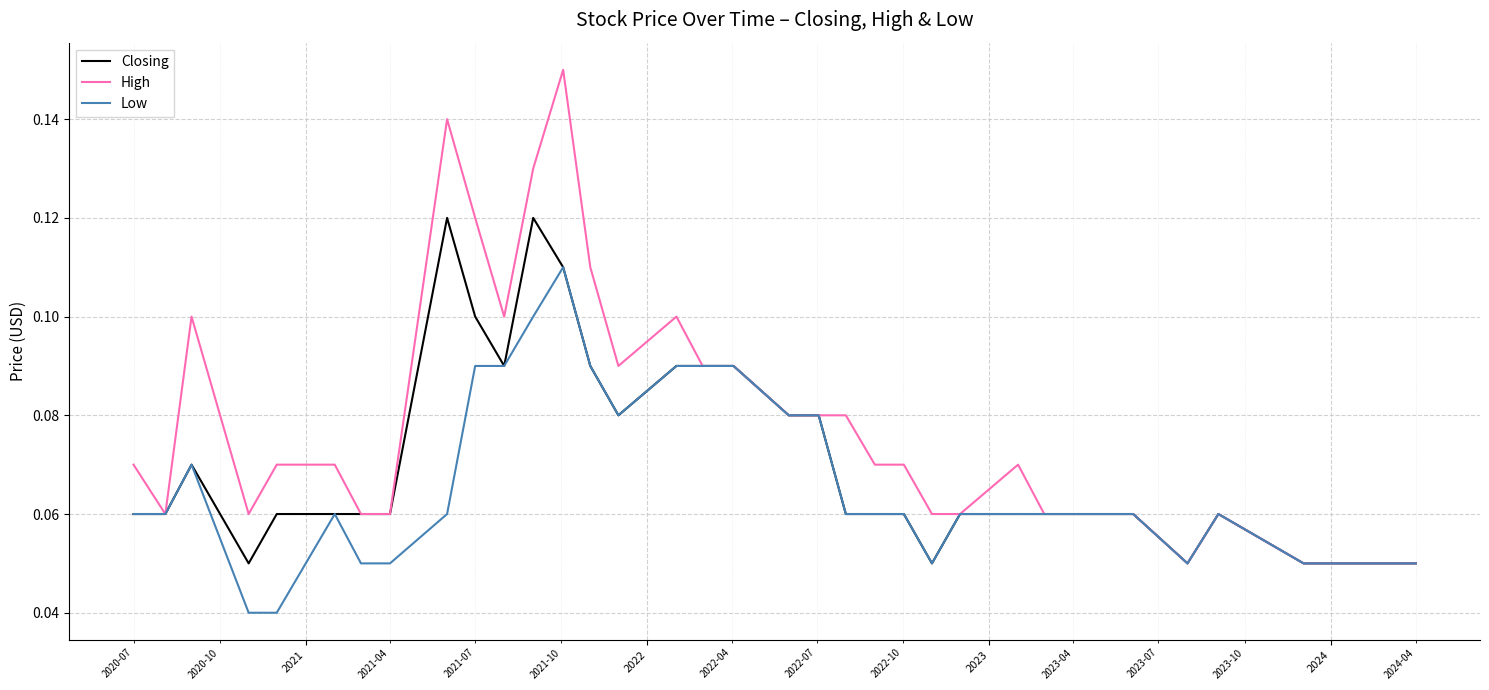

List the series in order of their peak value, lowest first.

Low, Closing, High